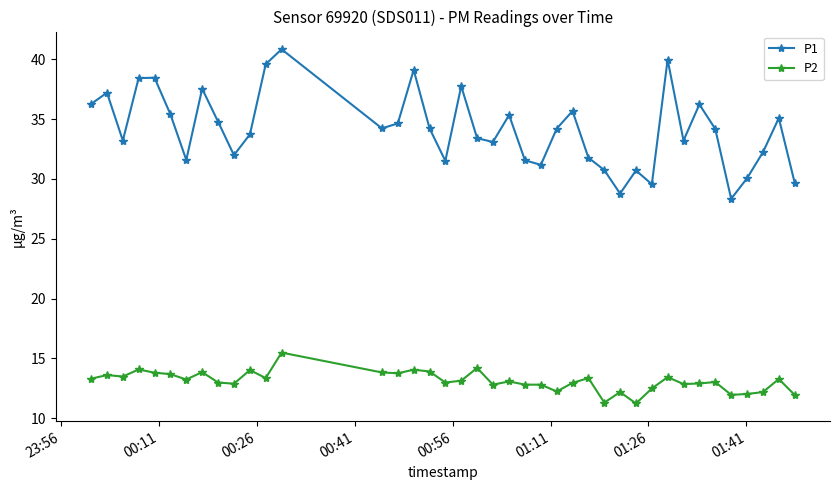

True or false: P2 and P1 cross at least once.

False